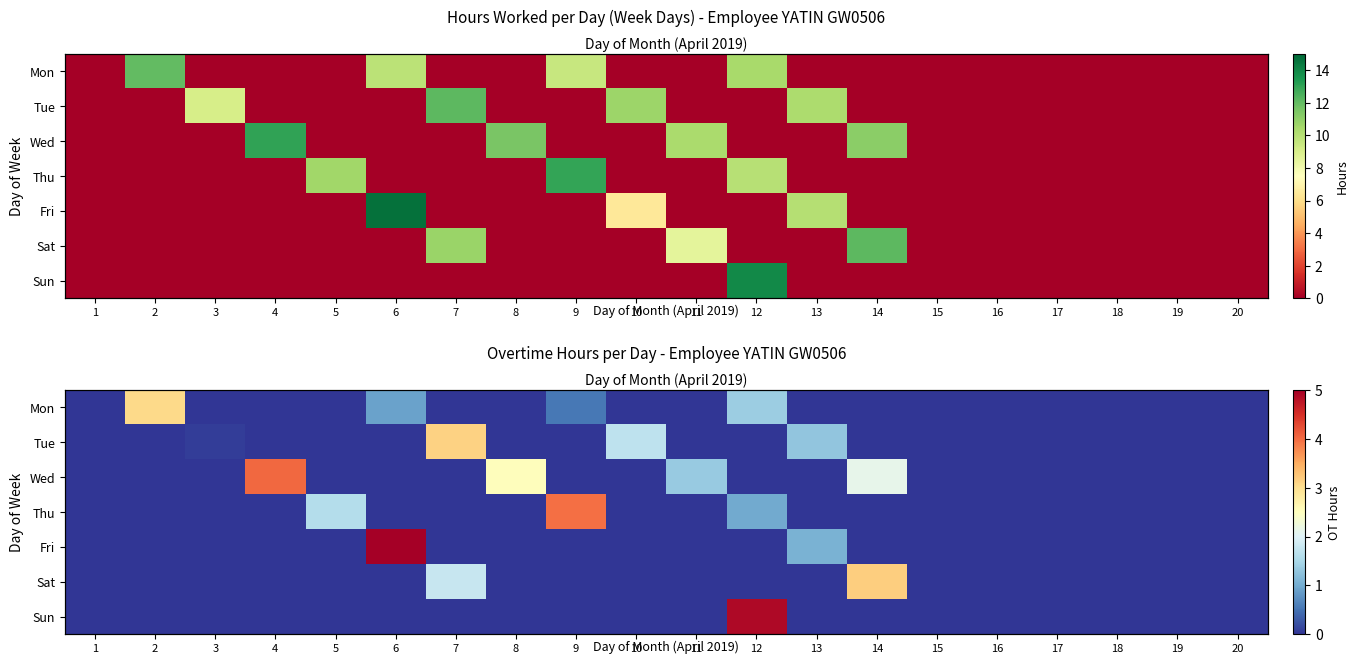

How many values in Tue are above zero?

4